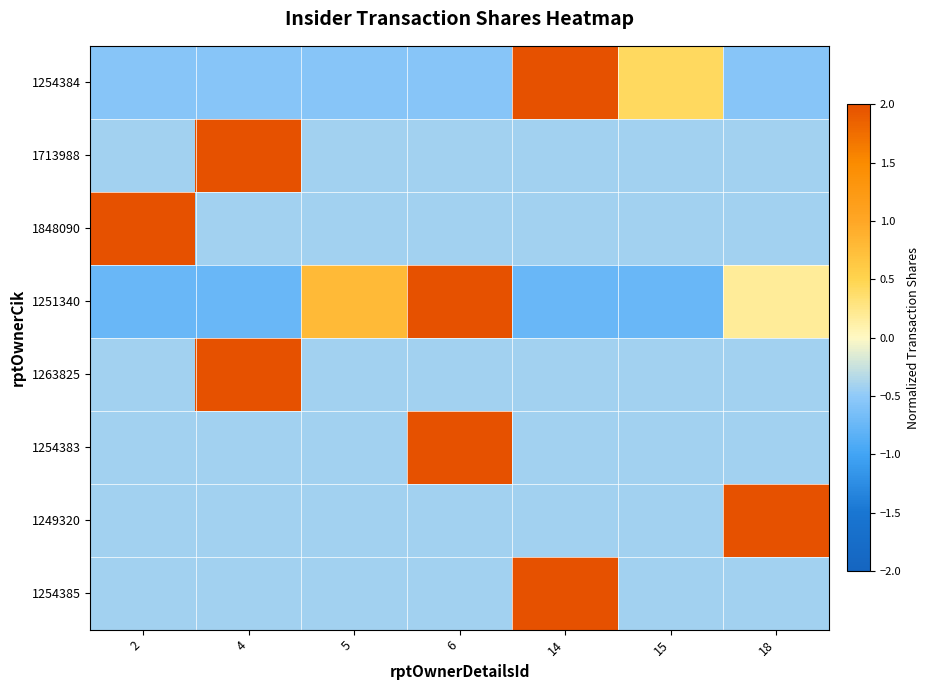

Which series has the widest spread of values?

1263825